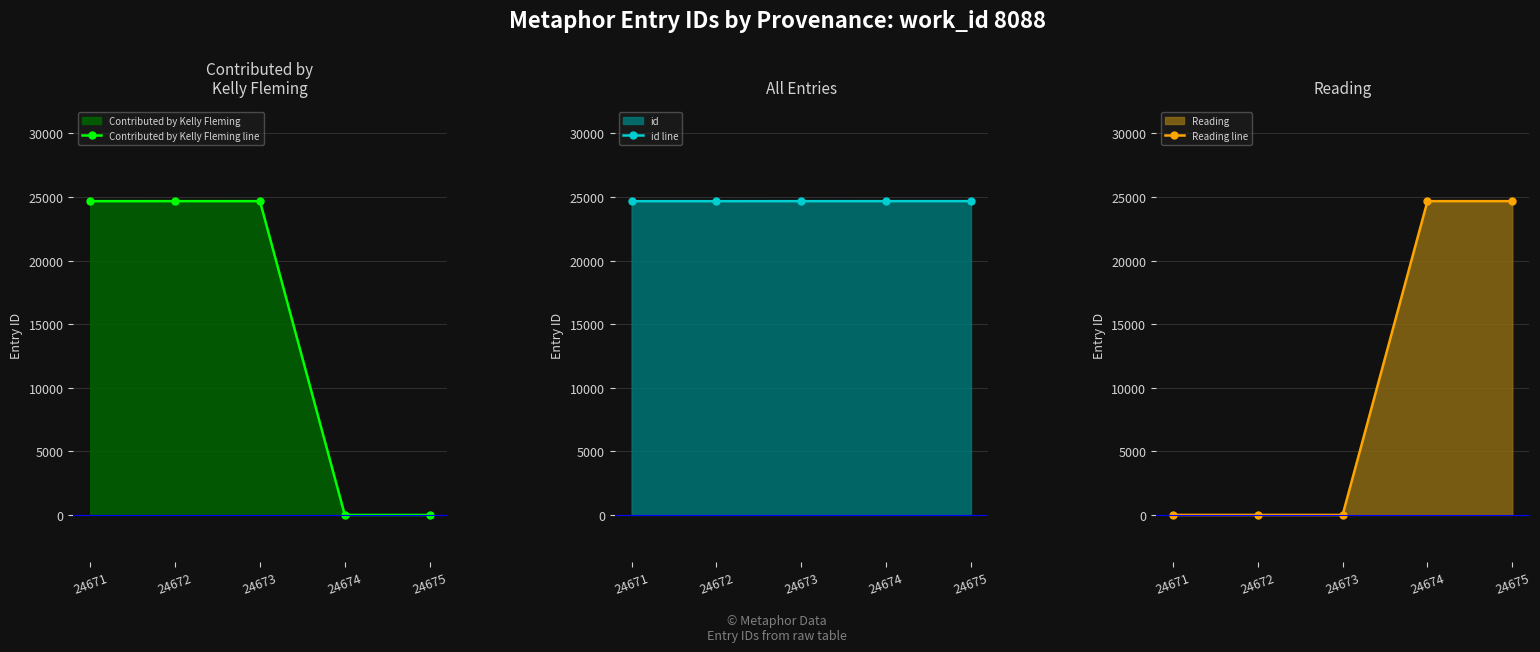

What is the average value of the id line series?

24673